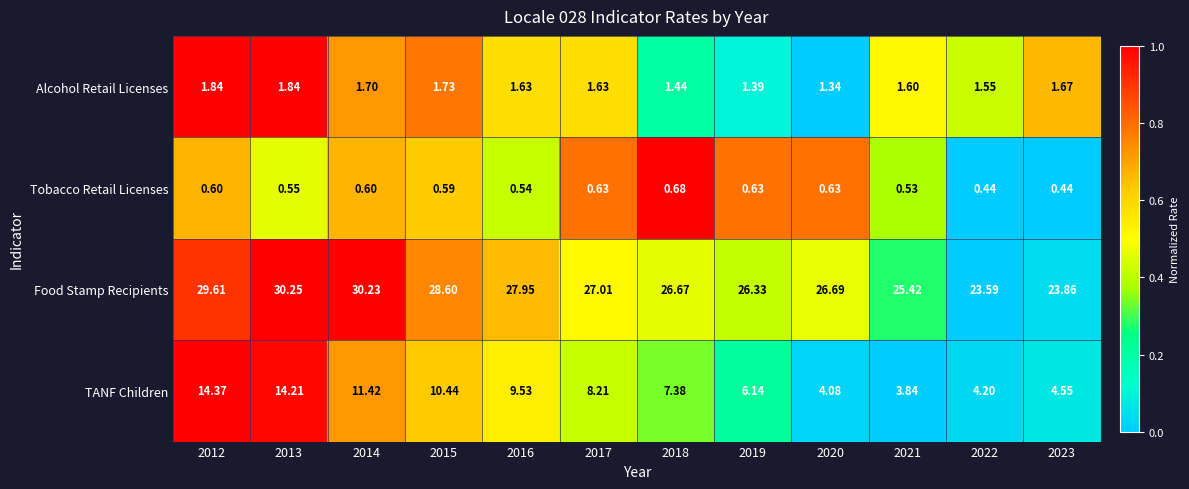

Which series changed the most between 2013 and 2019?

TANF Children